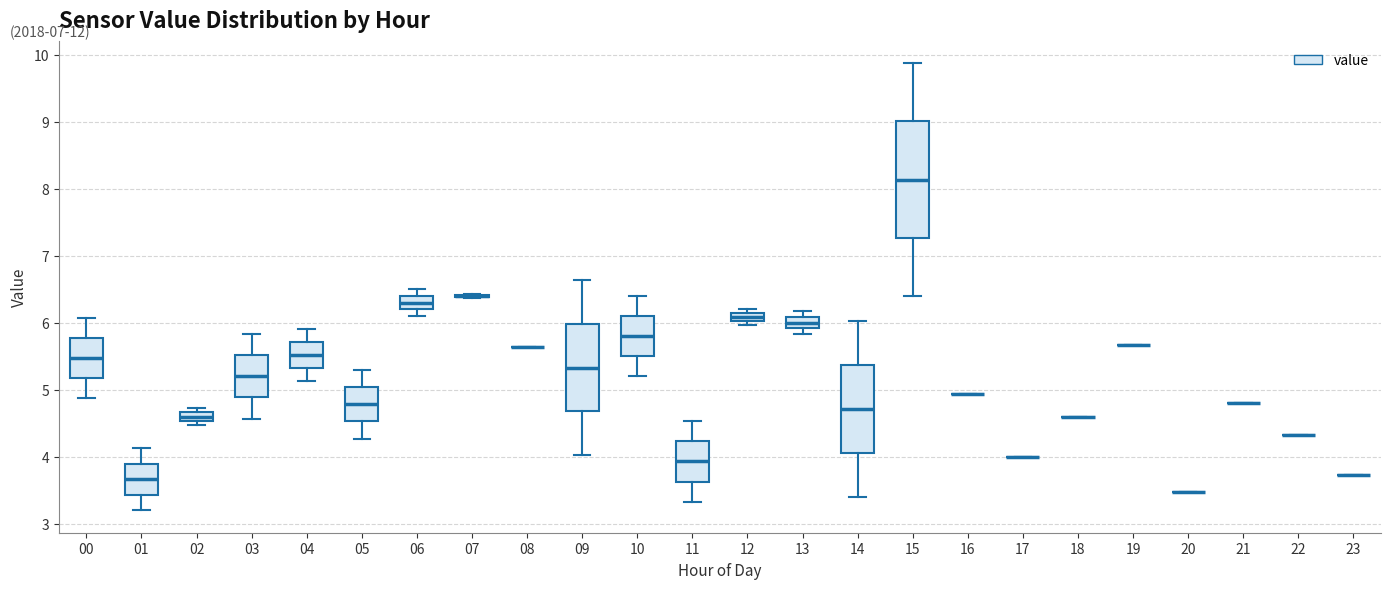

Which box is the tallest, from its lower edge to its upper edge?

15